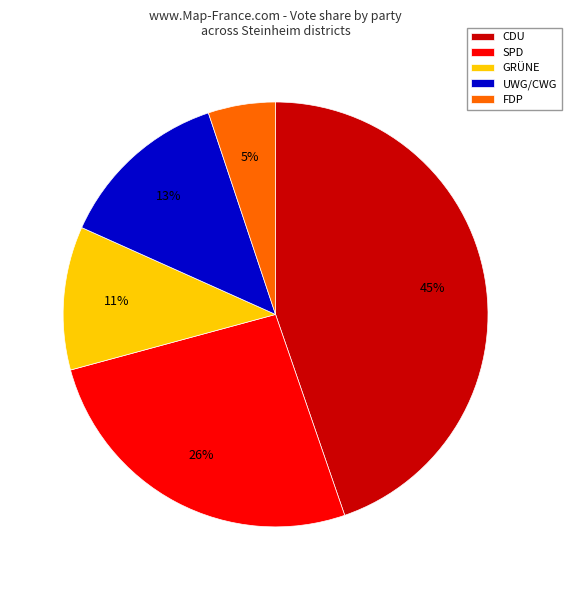

Is the sum of GRÜNE and CDU greater than half?

Yes